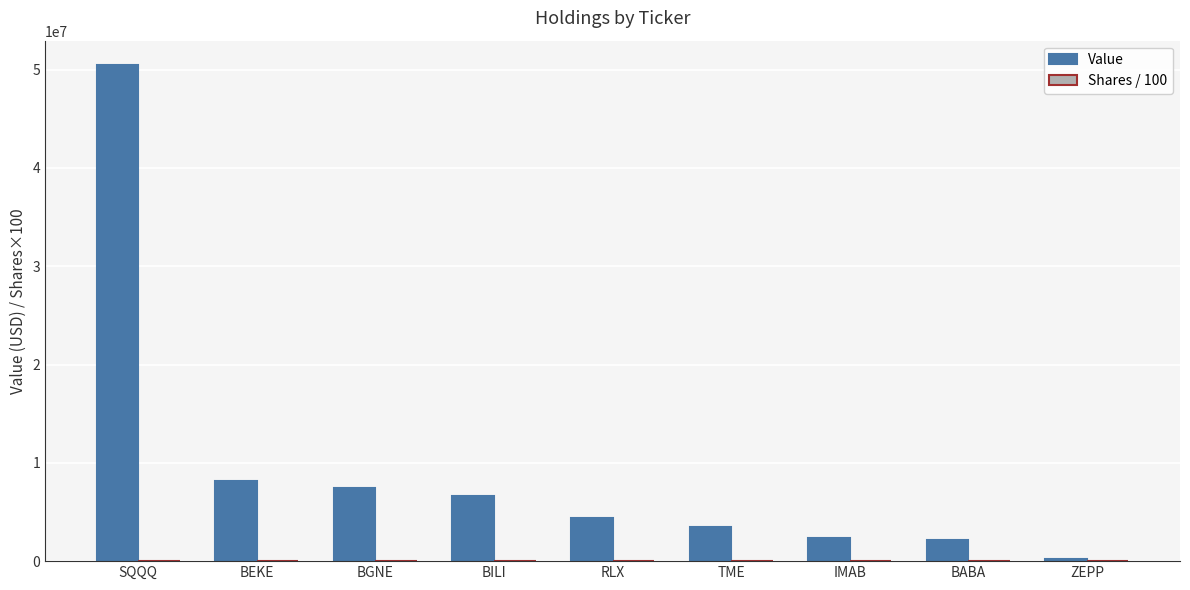

How many series are shown in this chart?

2